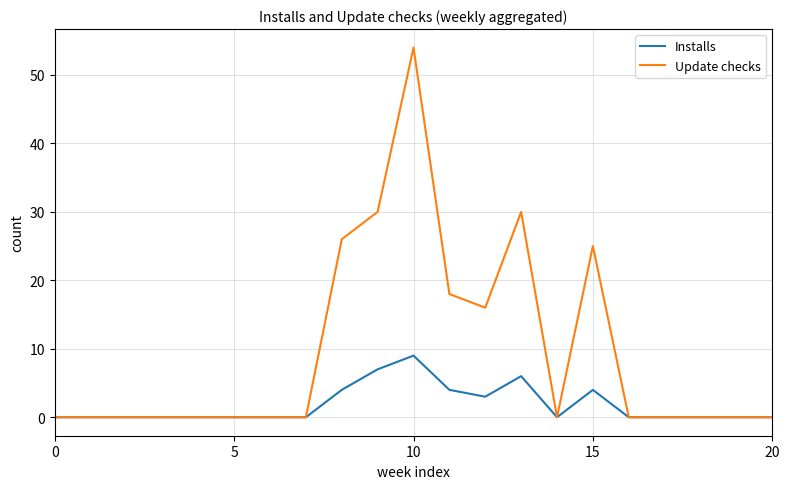

Does the chart have visible grid lines?

Yes